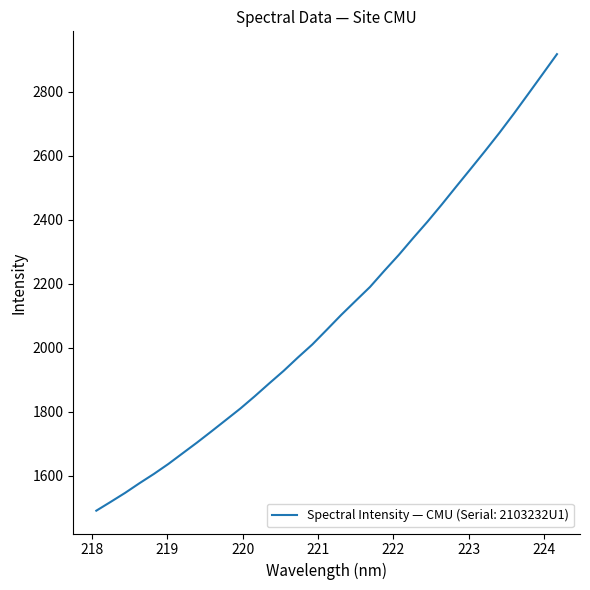

What is the minimum value shown in the chart?

1490.4